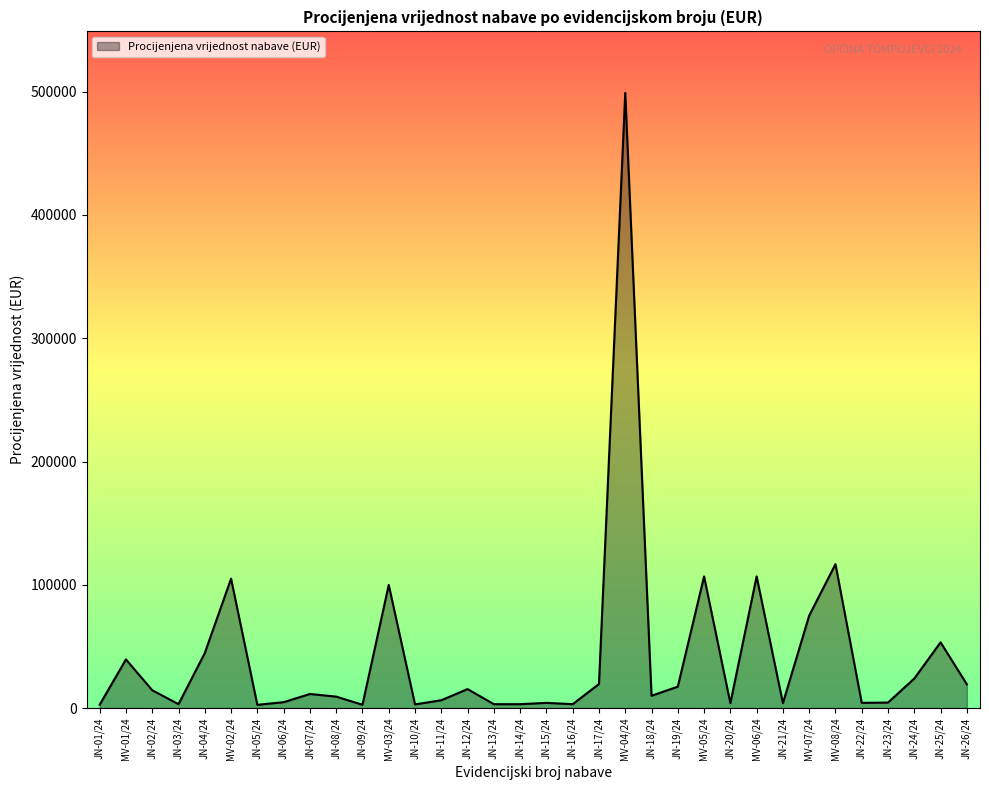

What is the smallest value displayed?

2656.0